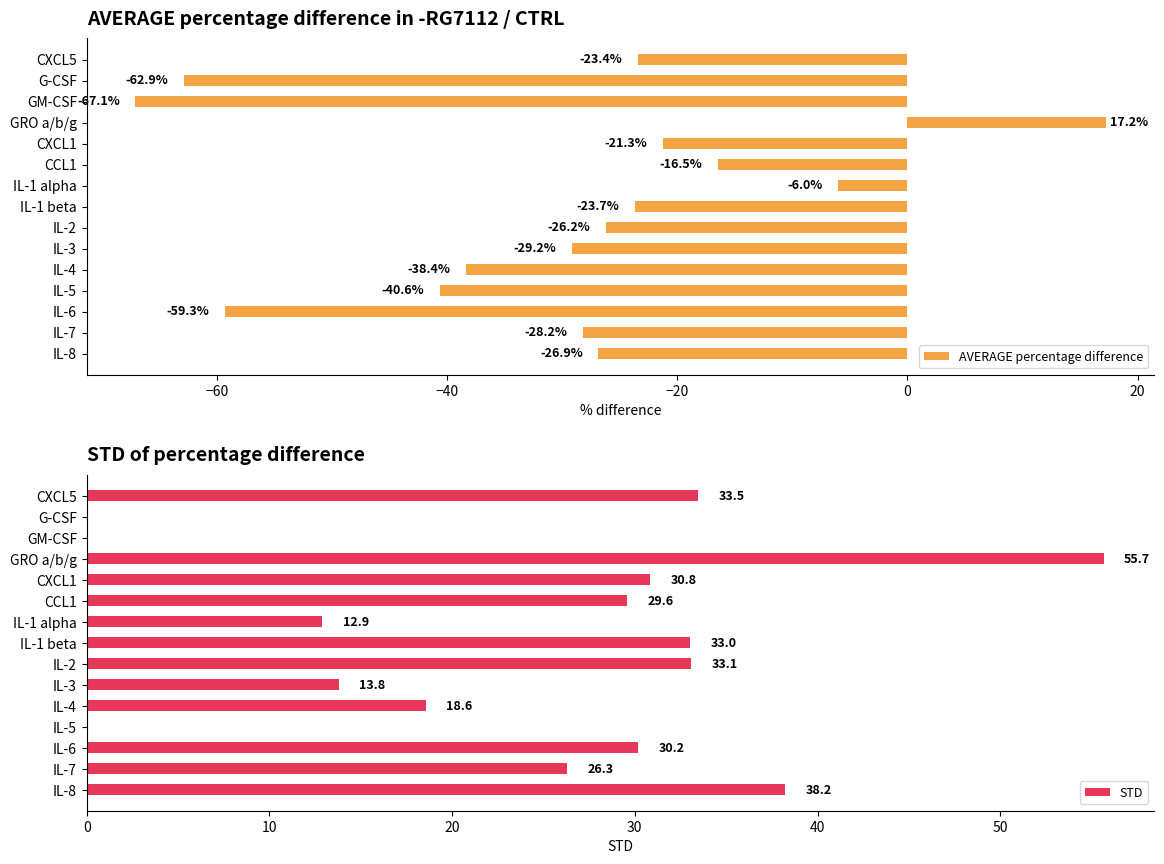

How many data points does each series have?

15